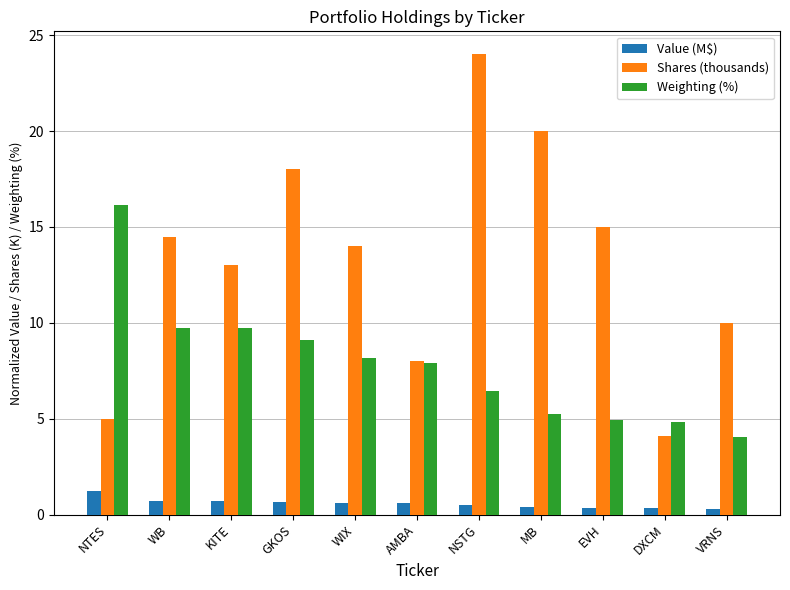

What is the spread (max minus min) of values at VRNS?

9.7